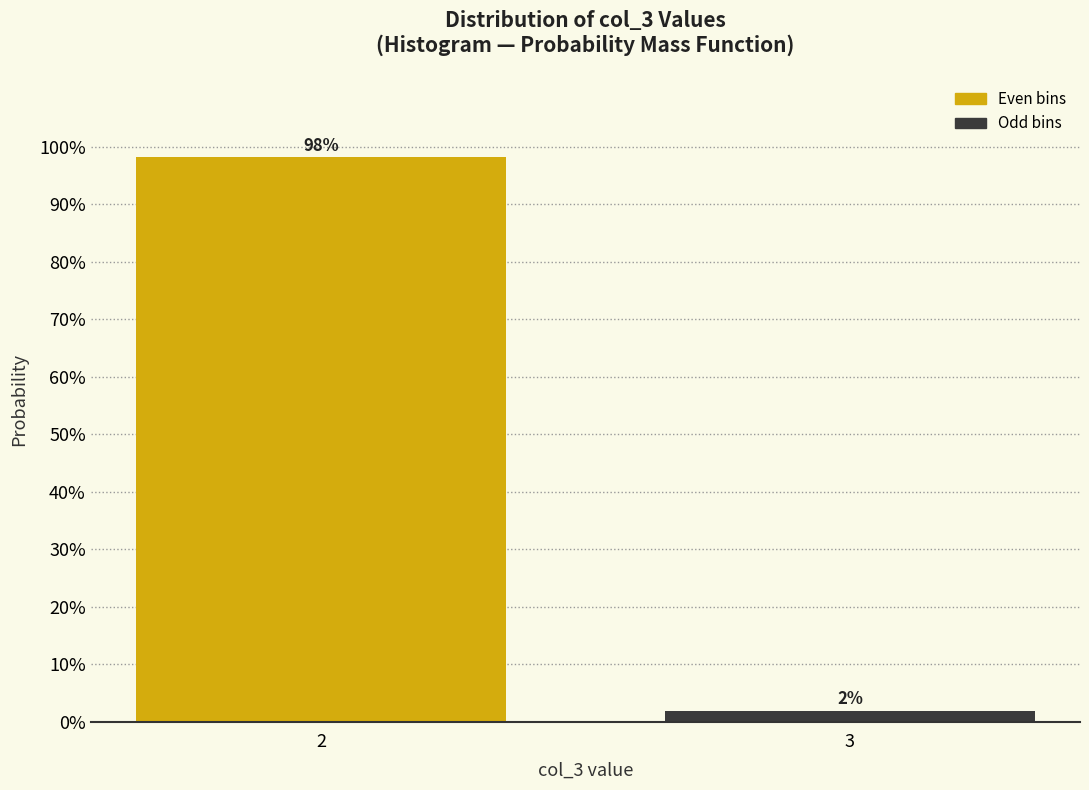

What is the value of the 1st bar from the left?

98.1